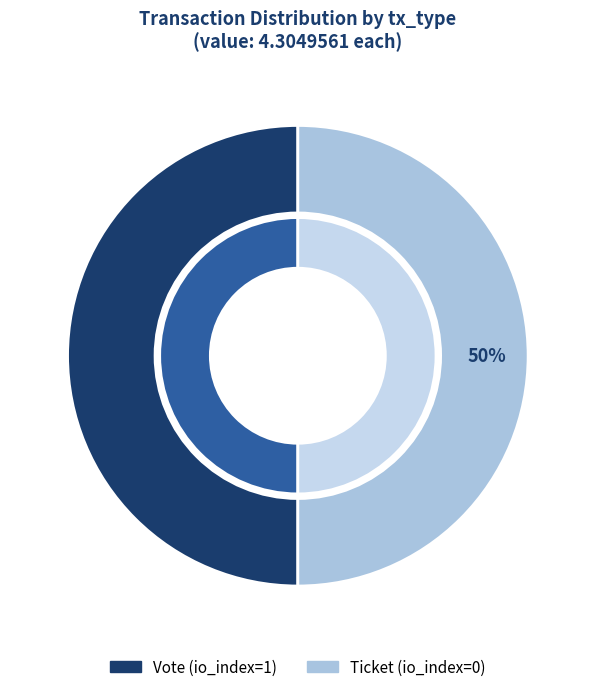

Does Ticket account for over 50% of the chart?

No